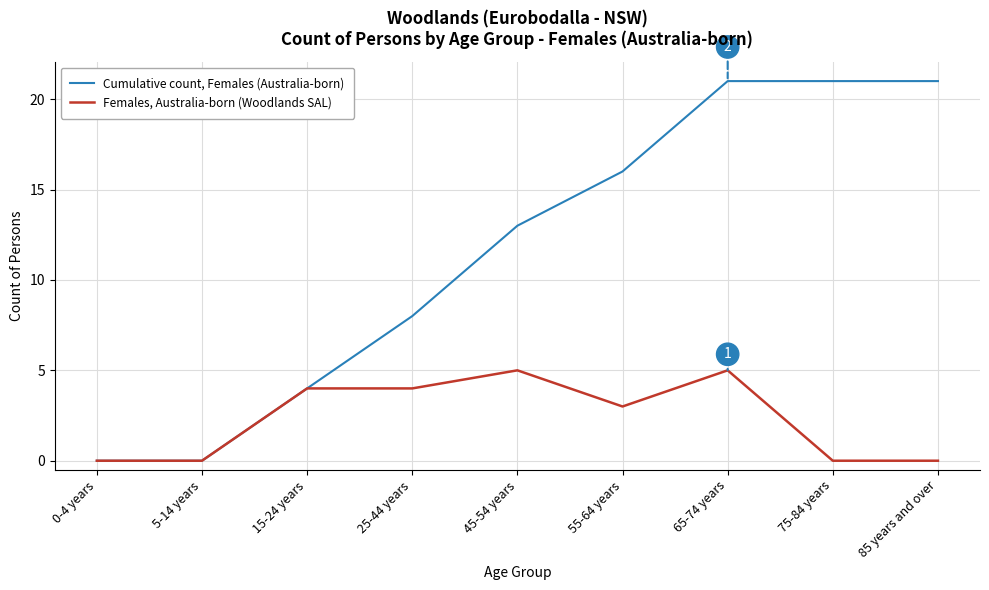

Count the Females, Australia-born (Woodlands SAL) values in the range 0 to 4.

7